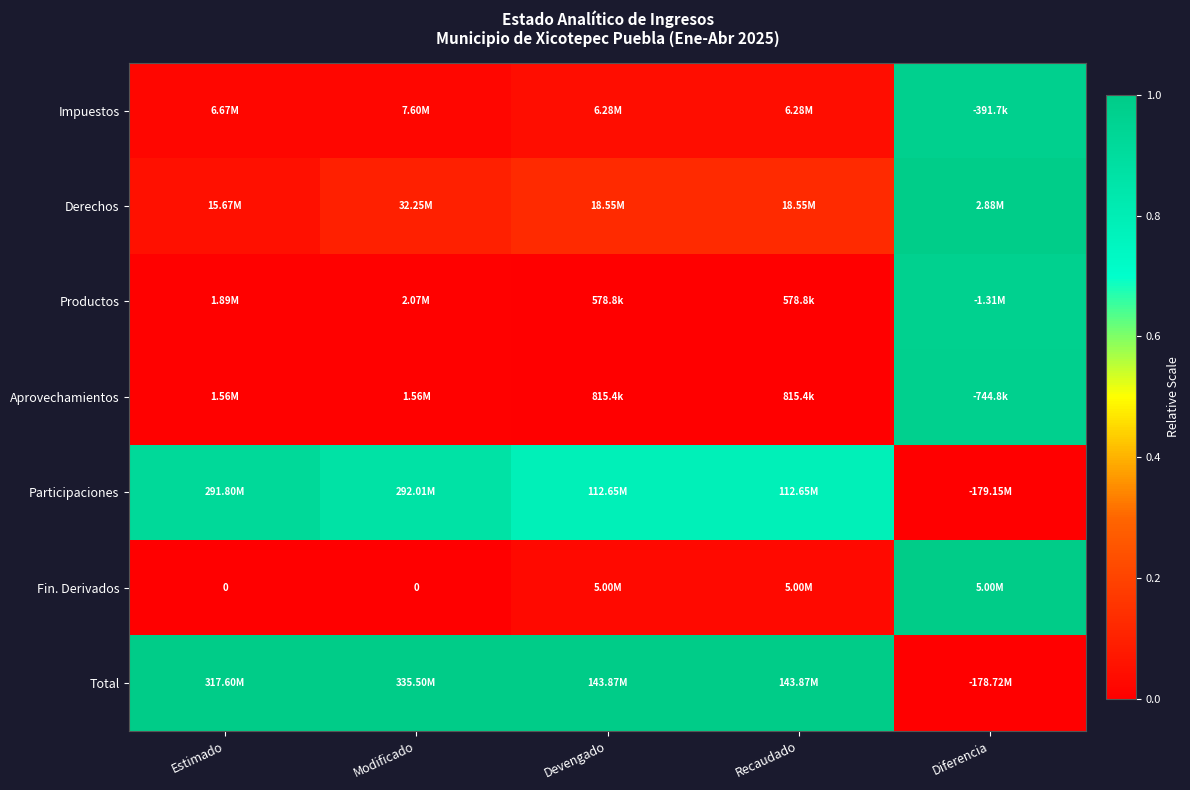

Is the value of Productos at Devengado greater than the value of Participaciones at Estimado?

No